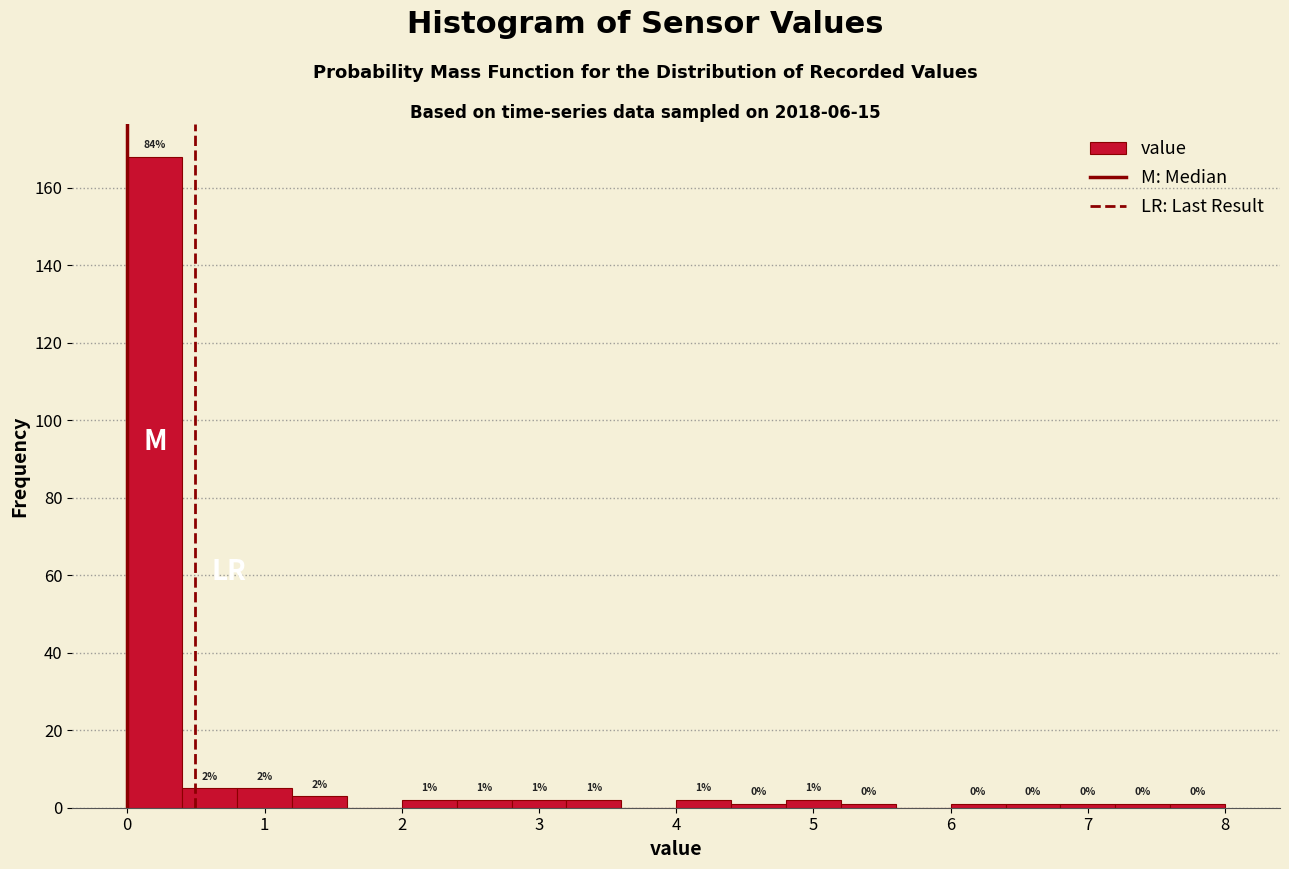

Over which range of the x-axis is the bar tallest?

0.0 to 0.4